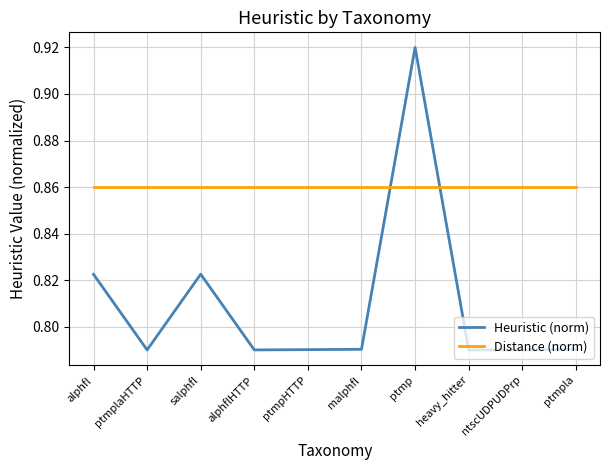

The Heuristic (norm) series shows 0.4 at ptmpla. True or false?

False